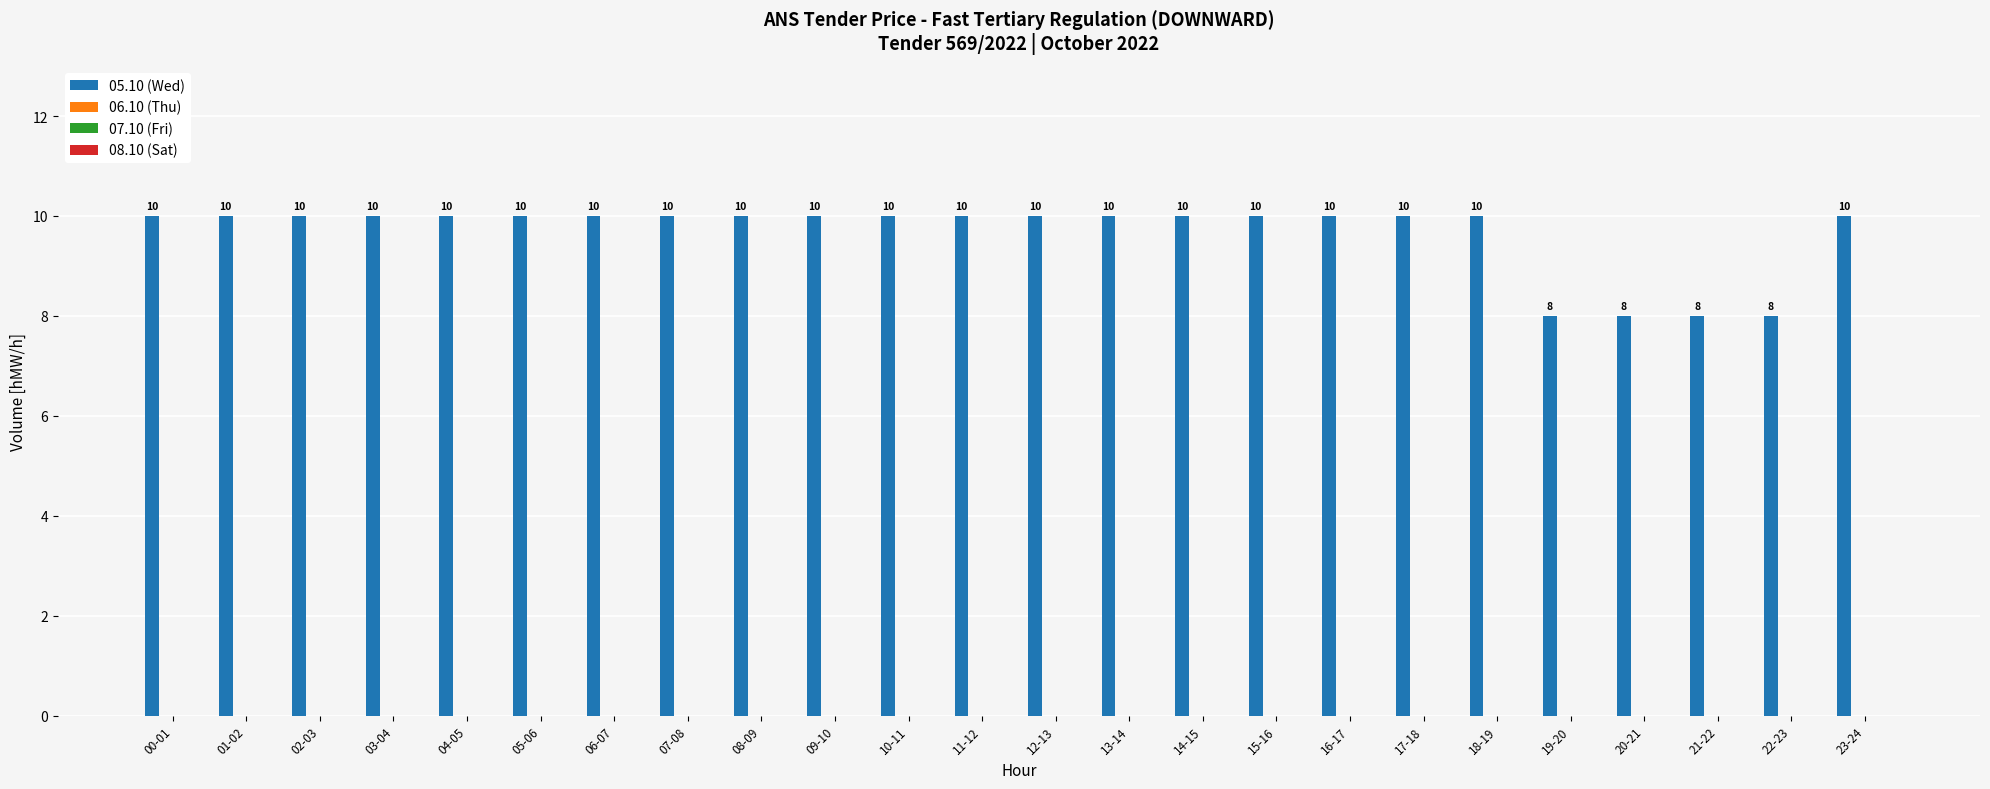

Does the chart contain stacked bars?

No